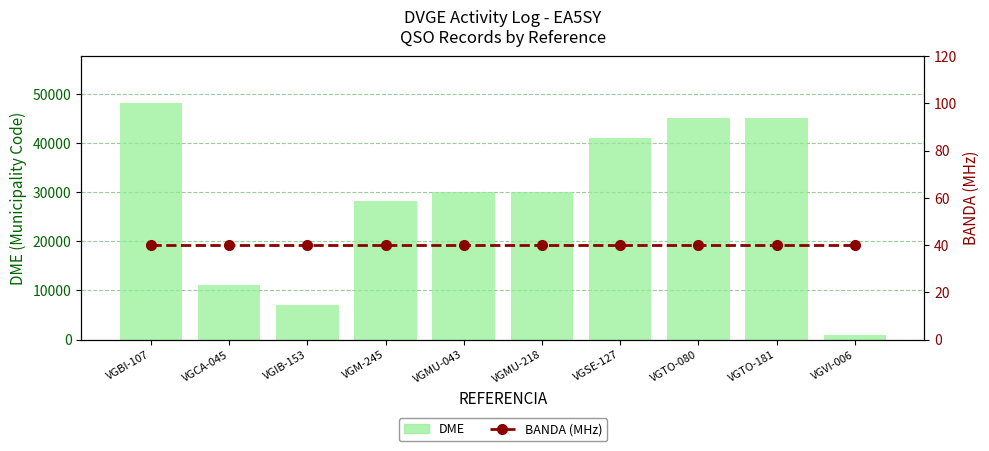

At which category is the sum across all series the highest?

VGBI-107